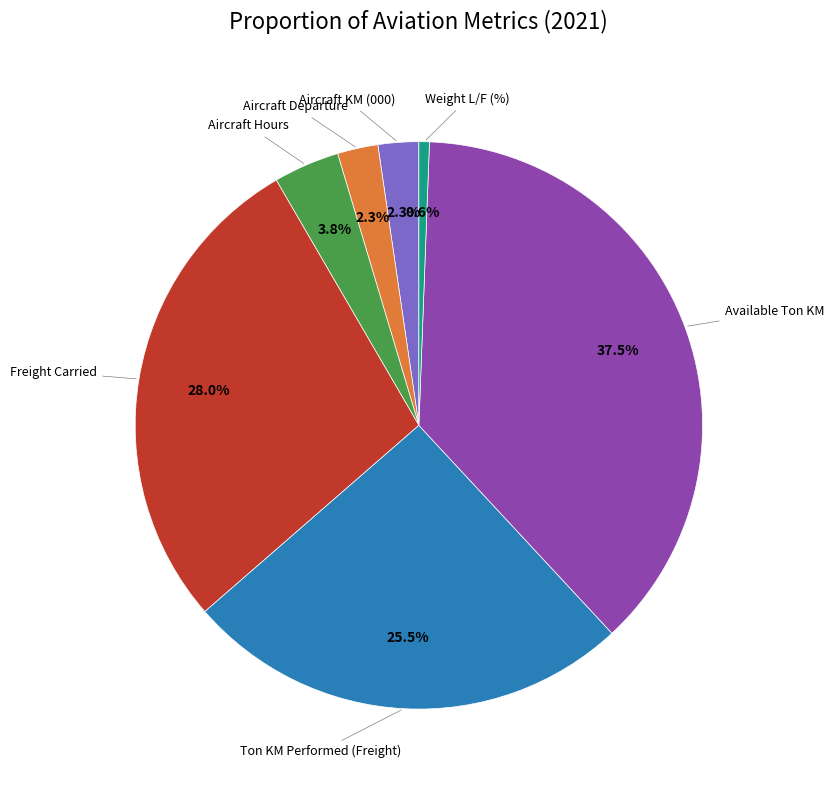

Is there any slice that represents more than half of the pie?

No